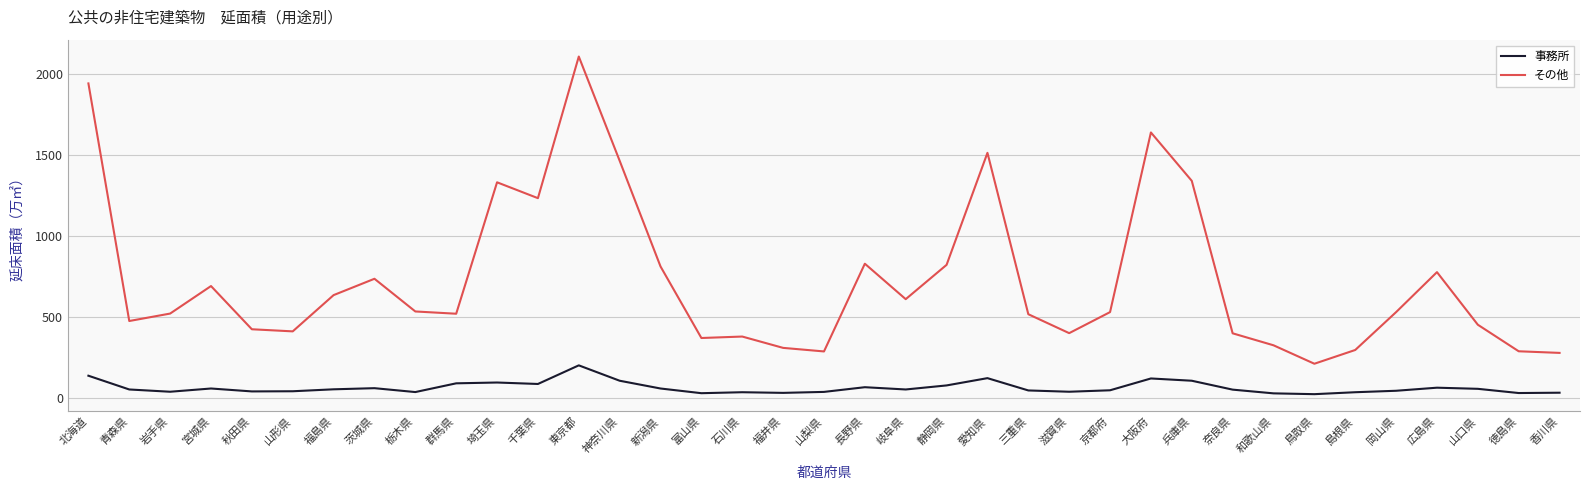

Rank the series by their maximum value, from lowest to highest.

事務所, その他